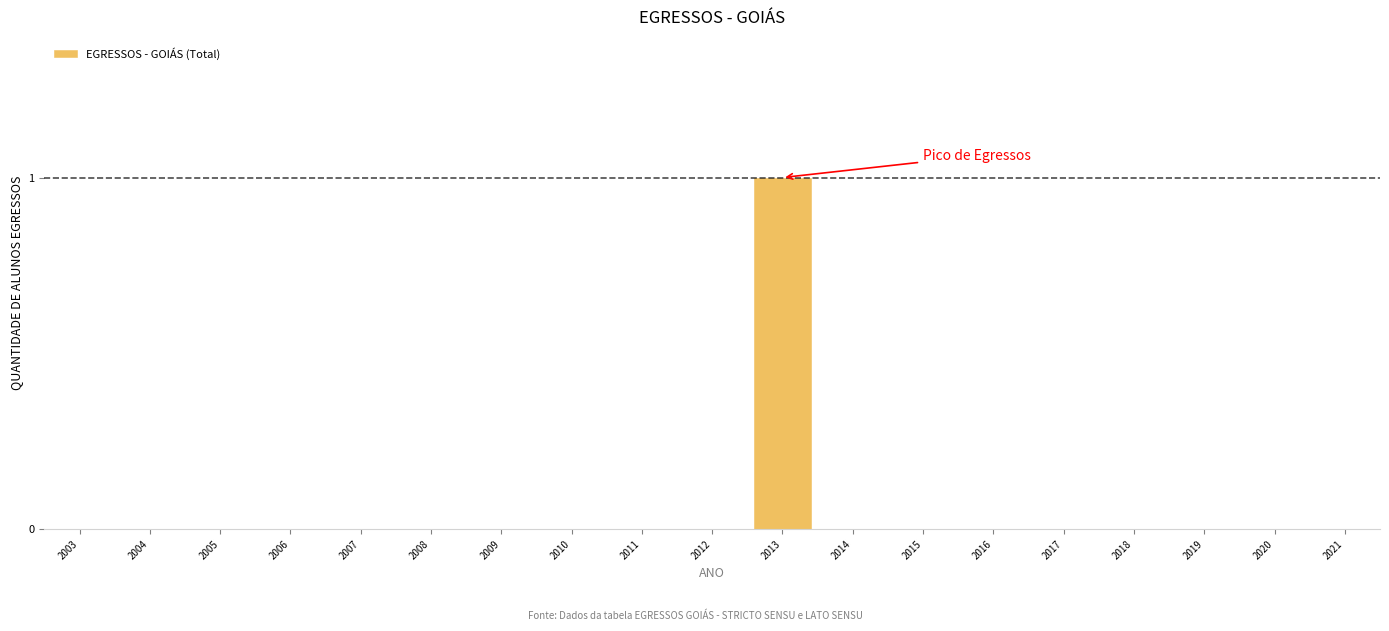

Reading left to right, transcribe all the data shown in this chart.

2003=0	2004=0	2005=0	2006=0	2007=0	2008=0	2009=0	2010=0	2011=0	2012=0	2013=1	2014=0	2015=0	2016=0	2017=0	2018=0	2019=0	2020=0	2021=0